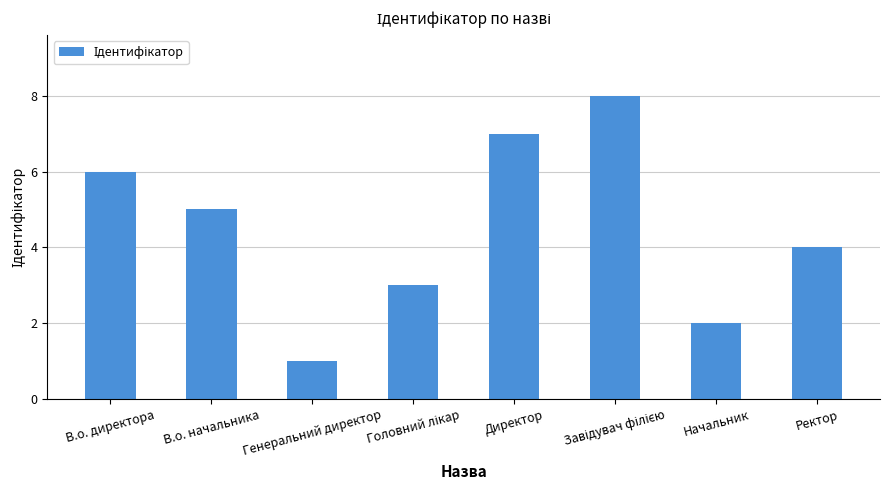

What is the difference between the second highest and second lowest values?

5